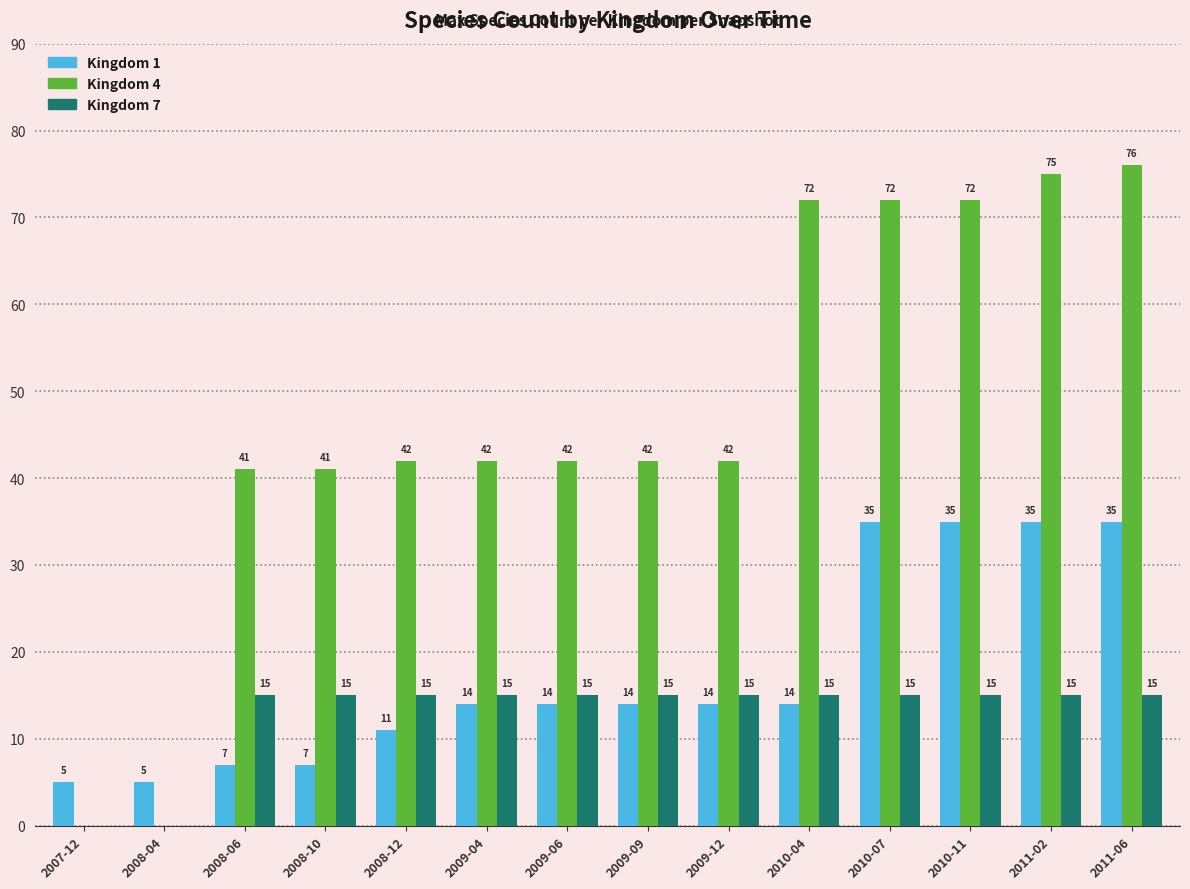

What is the average value of the Kingdom 7 series?

13